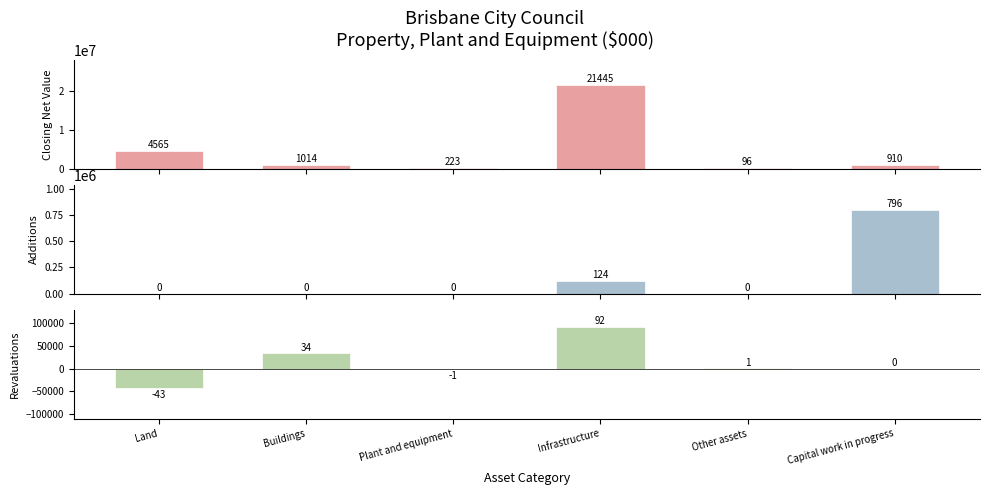

At how many categories does at least one series exceed 18579040?

1